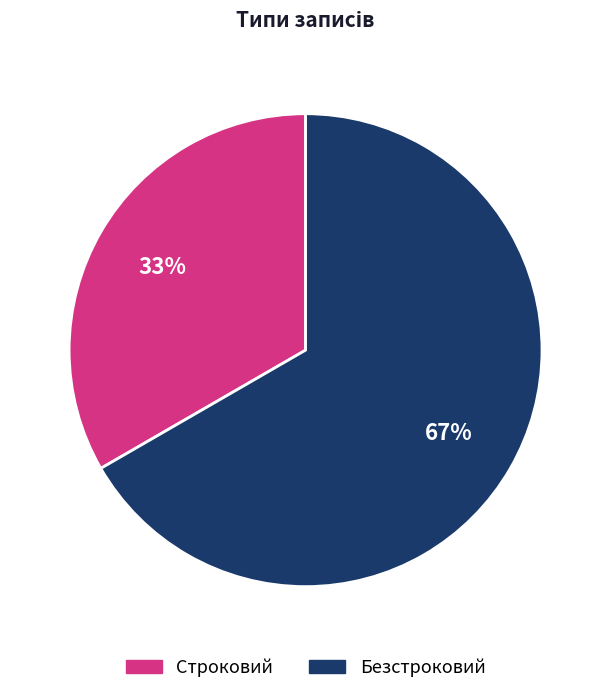

Do Безстроковий and Строковий together represent more than half of the pie?

Yes